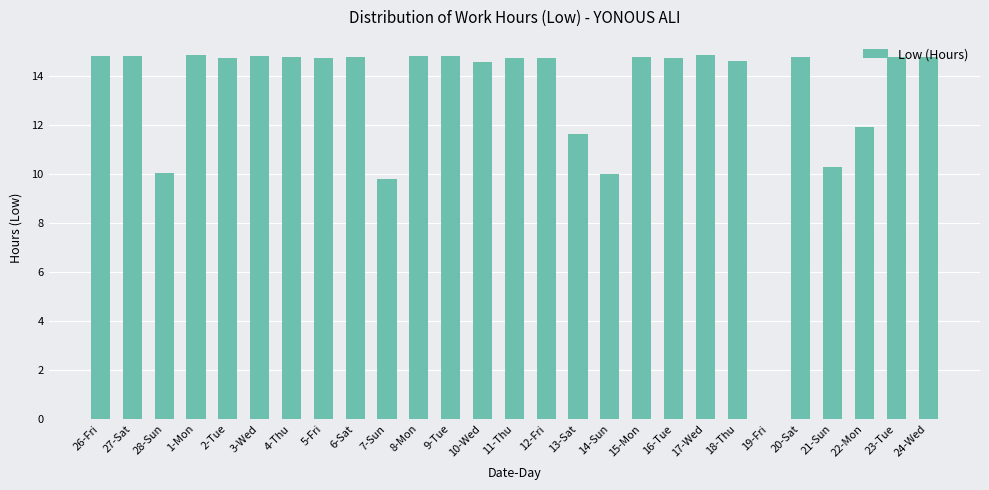

What value does the data have at 14-Sun?

10.0